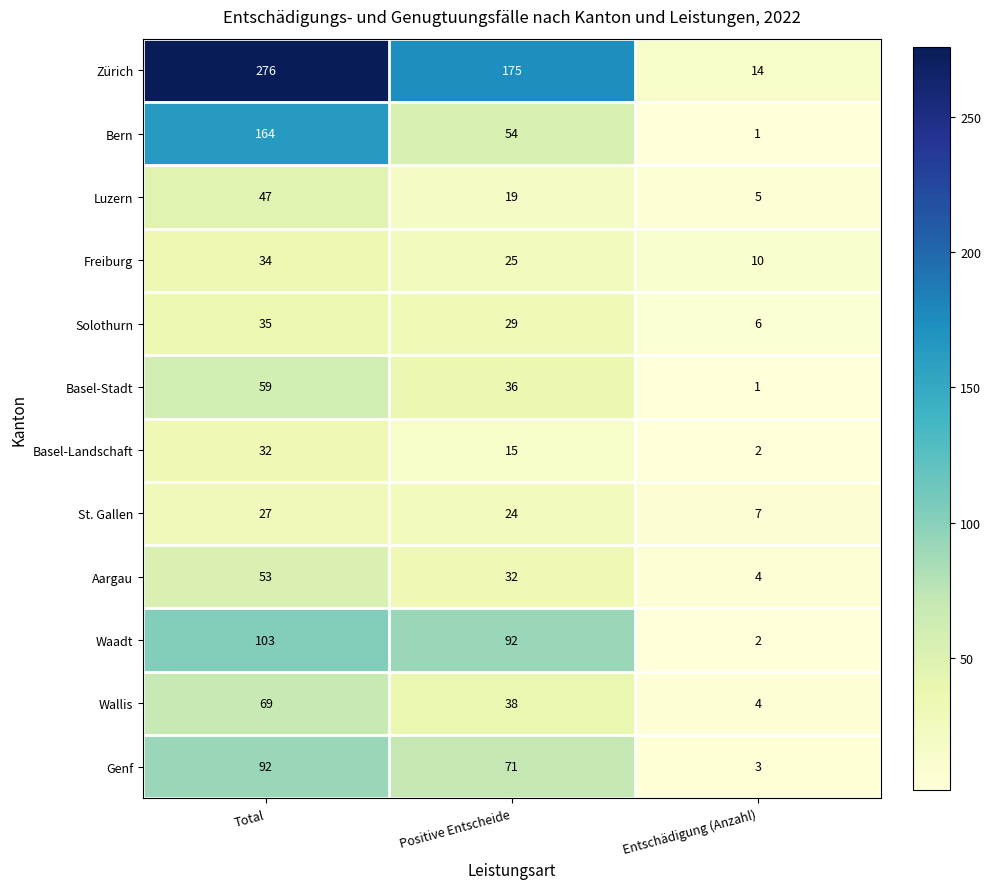

Which series changed the most between Total and Positive Entscheide?

Bern